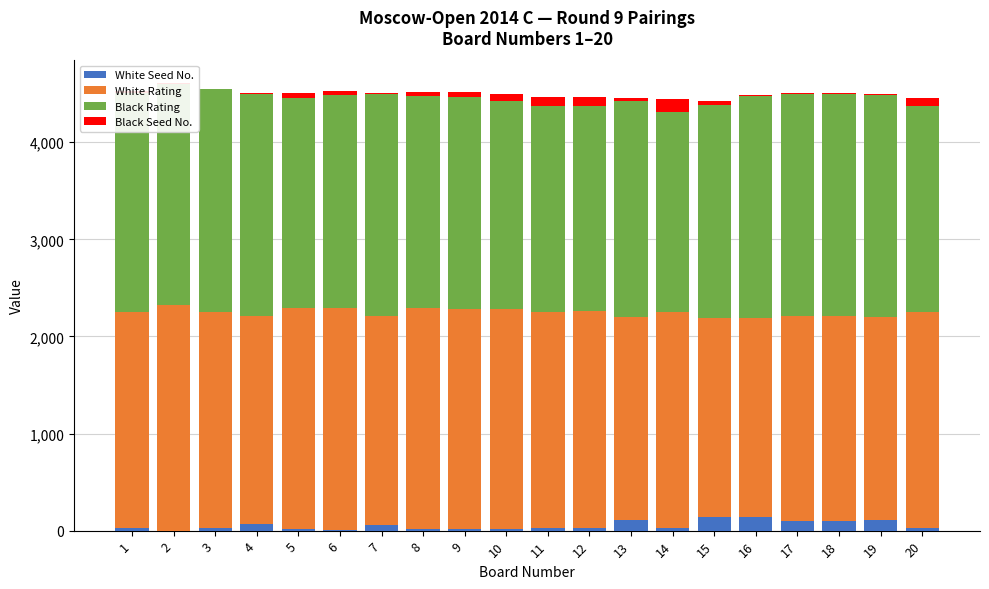

What are all the series names shown in the legend?

White Seed No., White Rating, Black Rating, Black Seed No.